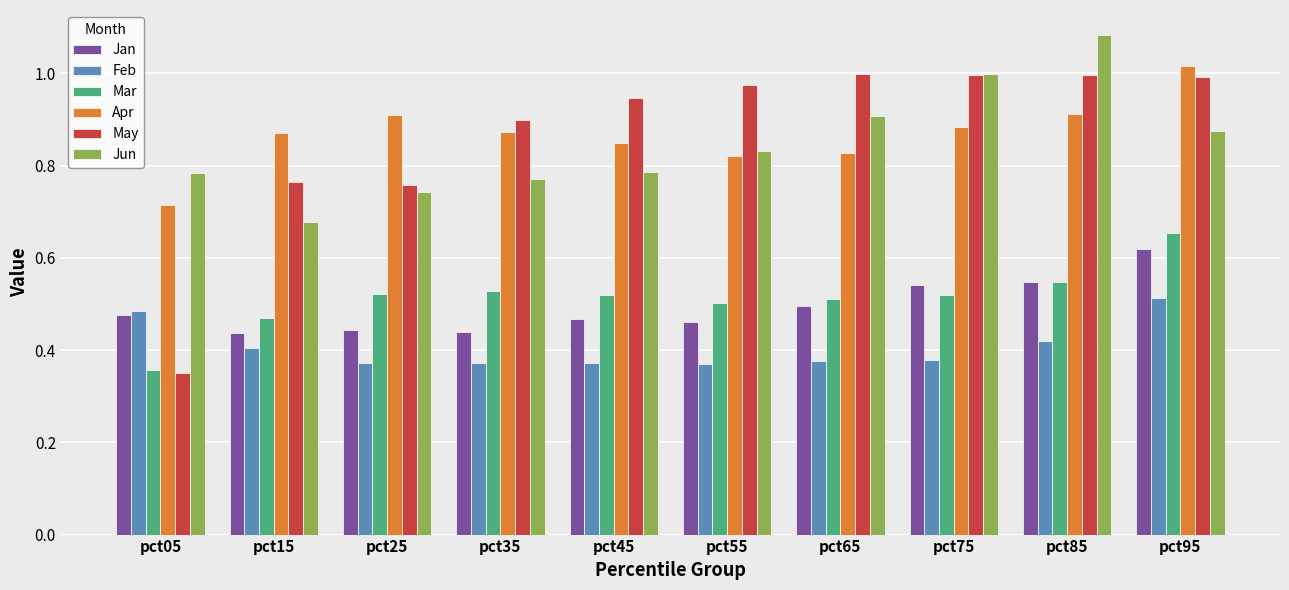

Where is Jun nearest to the value 0?

pct15